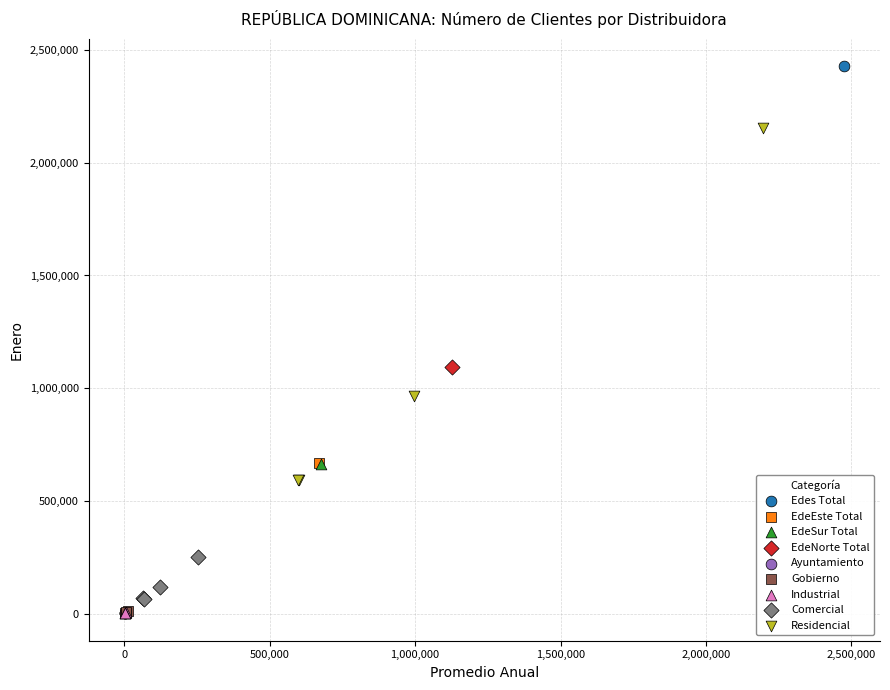

What are all the series names shown in the legend?

Edes Total, EdeEste Total, EdeSur Total, EdeNorte Total, Ayuntamiento, Gobierno, Industrial, Comercial, Residencial